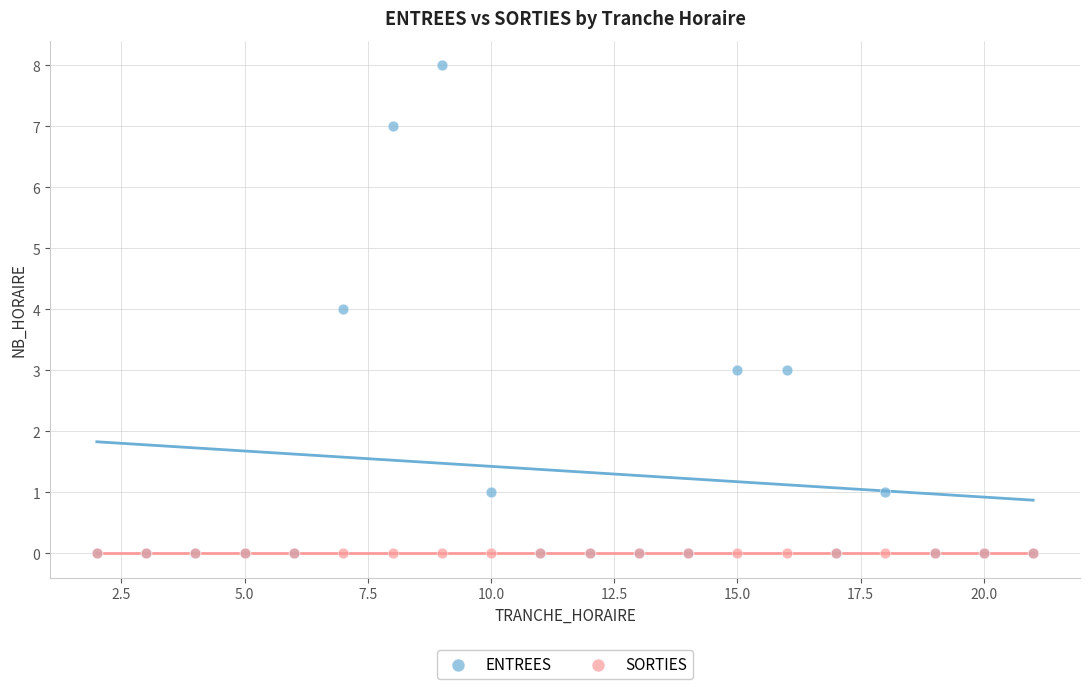

What are all the series names shown in the legend?

ENTREES, SORTIES